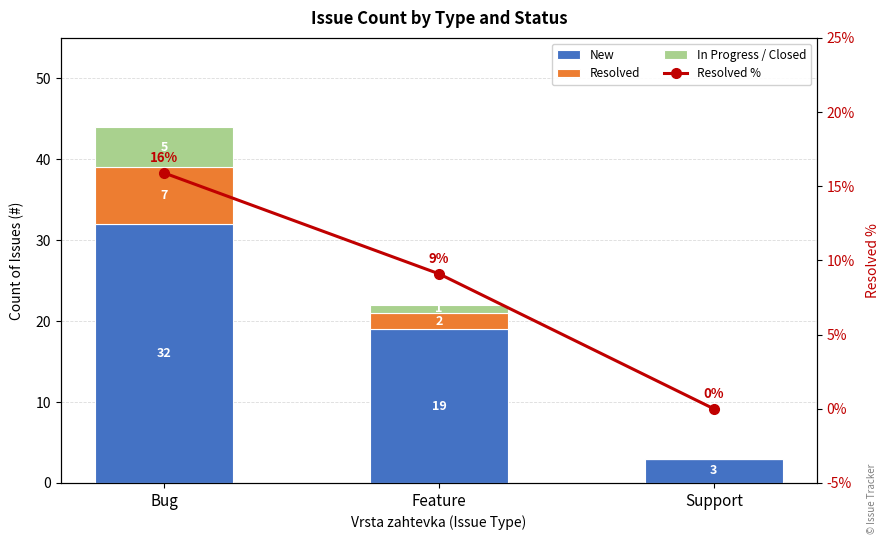

At which label is New closest to 17?

Feature